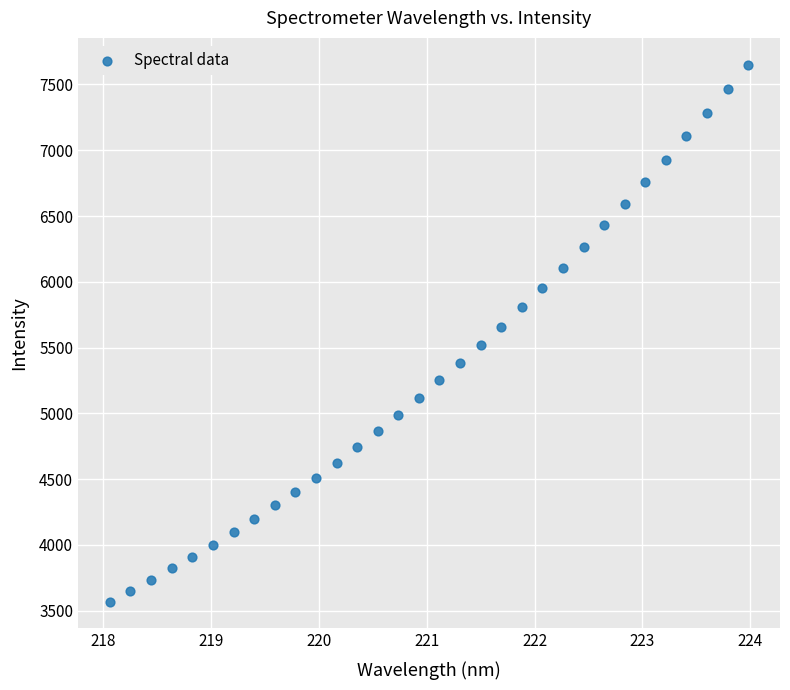

What is the range of Y values (max minus min)?

4079.6